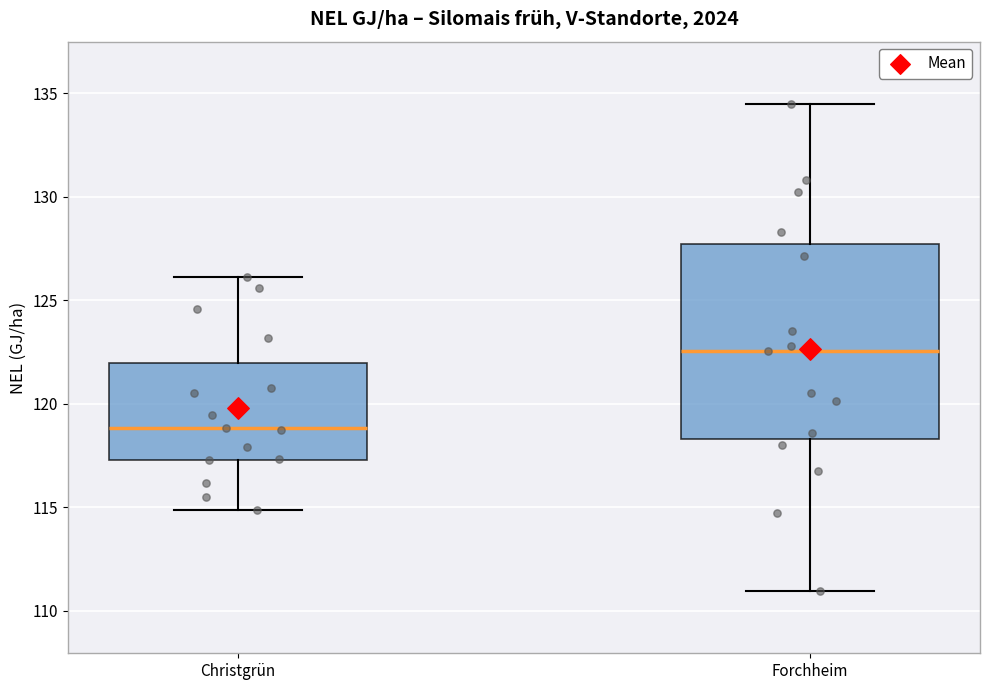

Which box has the highest median line?

Forchheim